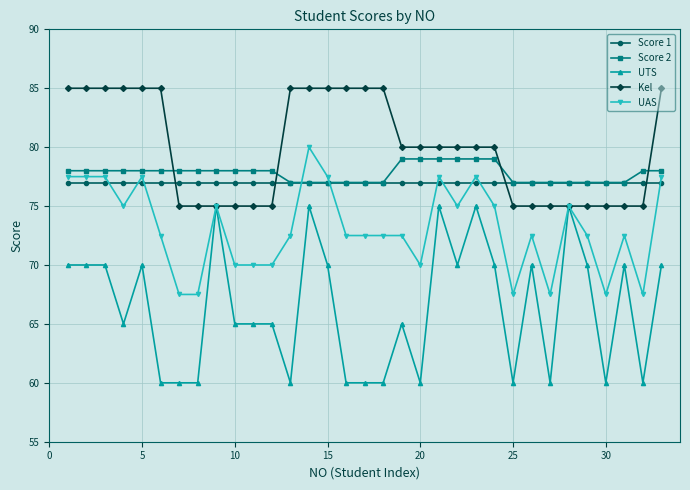

Which series has the largest range (max minus min)?

UTS